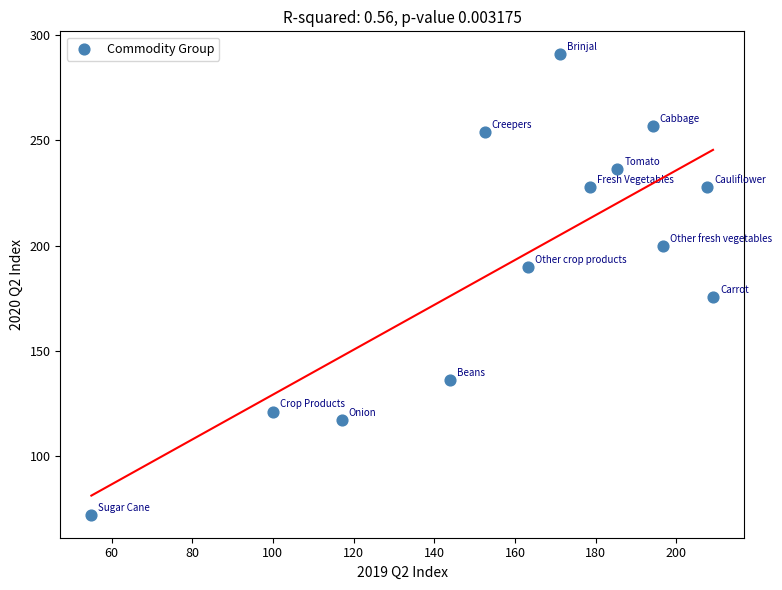

What Y value in the scatter plot is closest to 181?

175.6